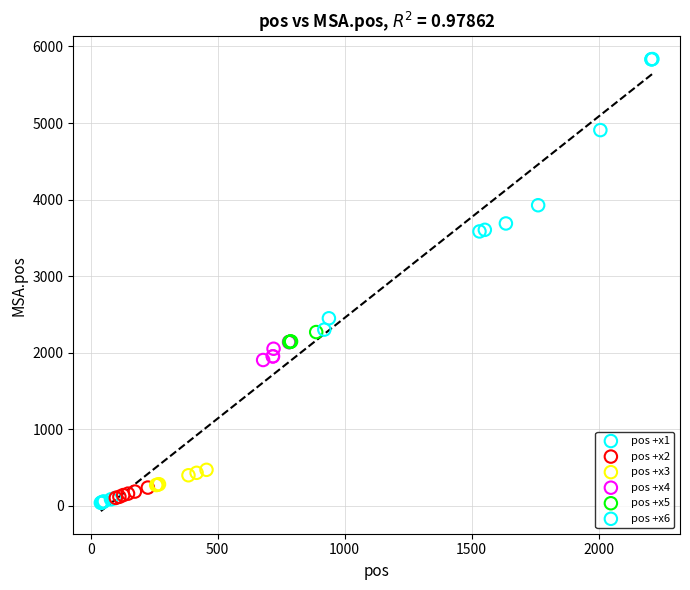

Which series has the widest spread of Y values?

pos +x6